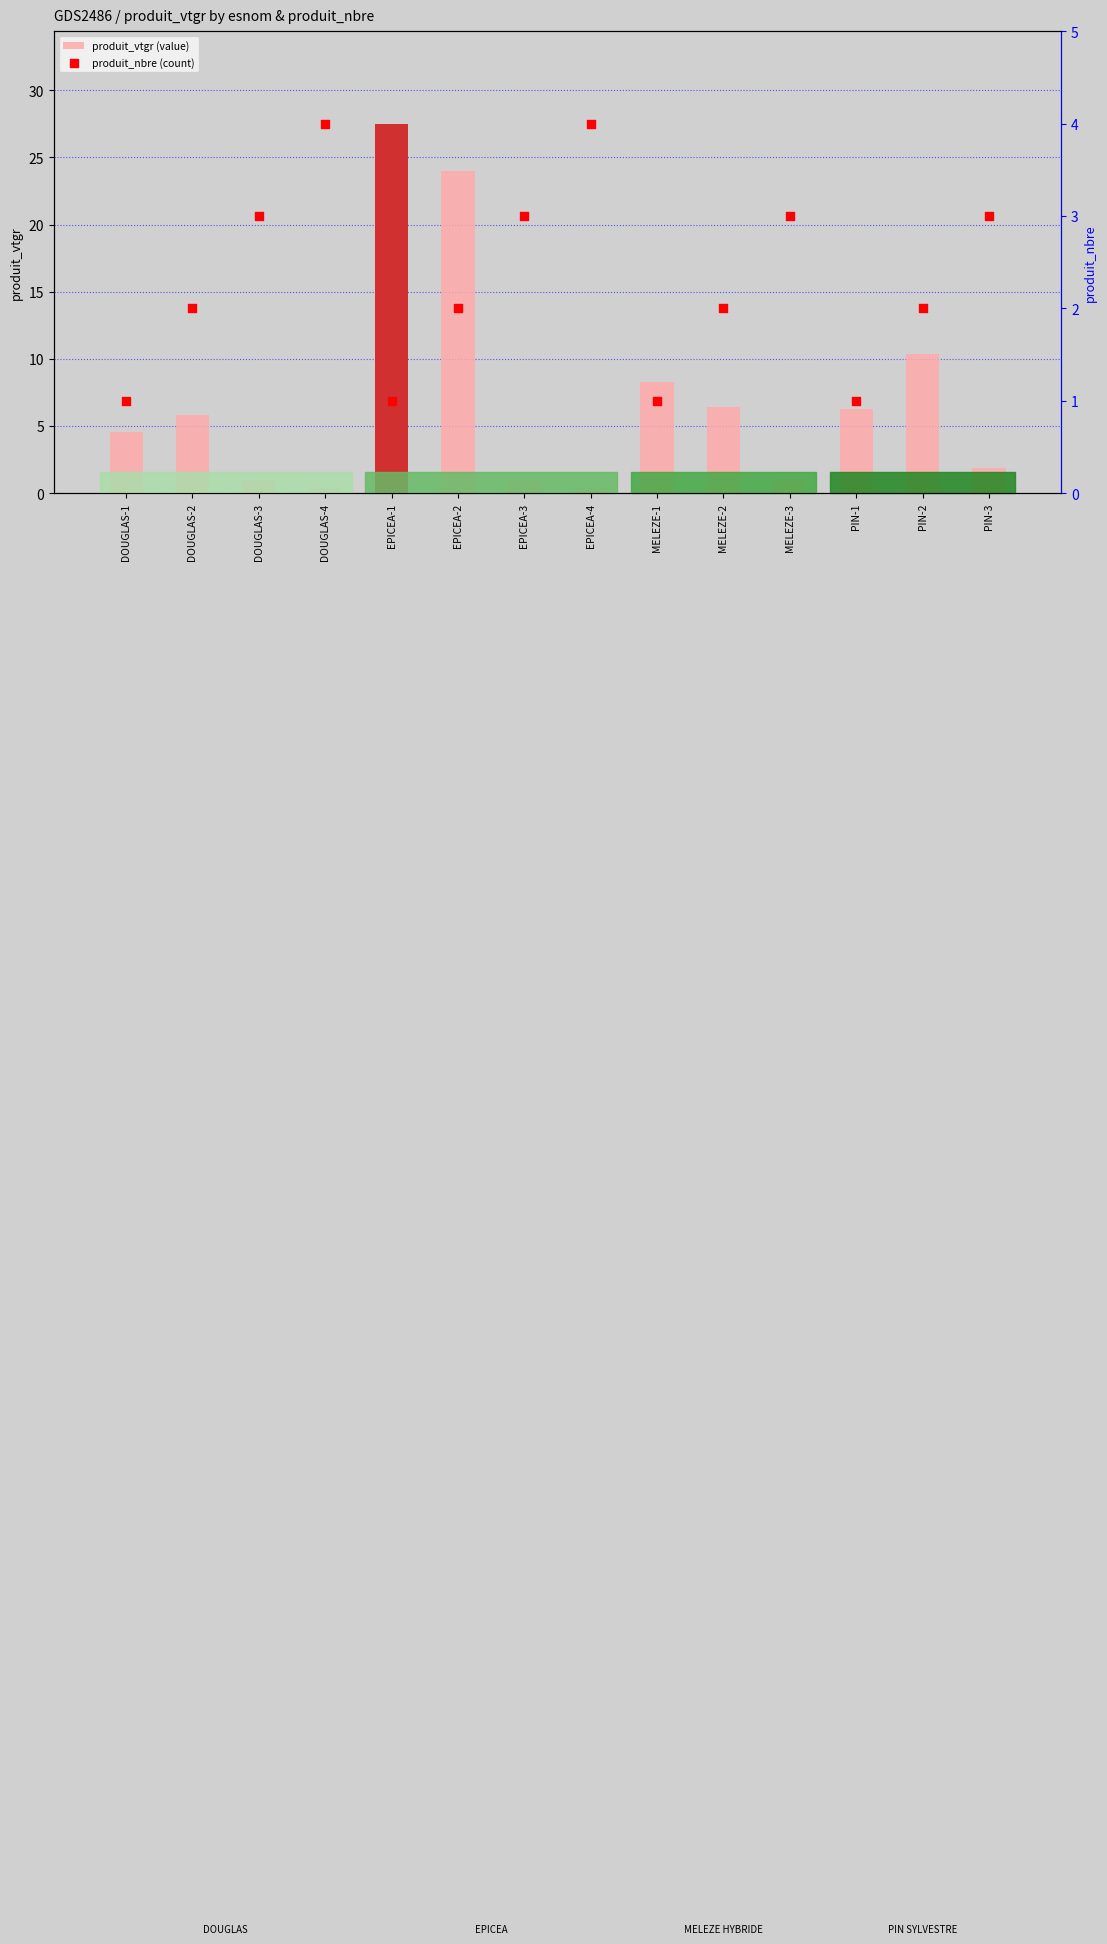

At which category is the sum across all series the highest?

EPICEA-1